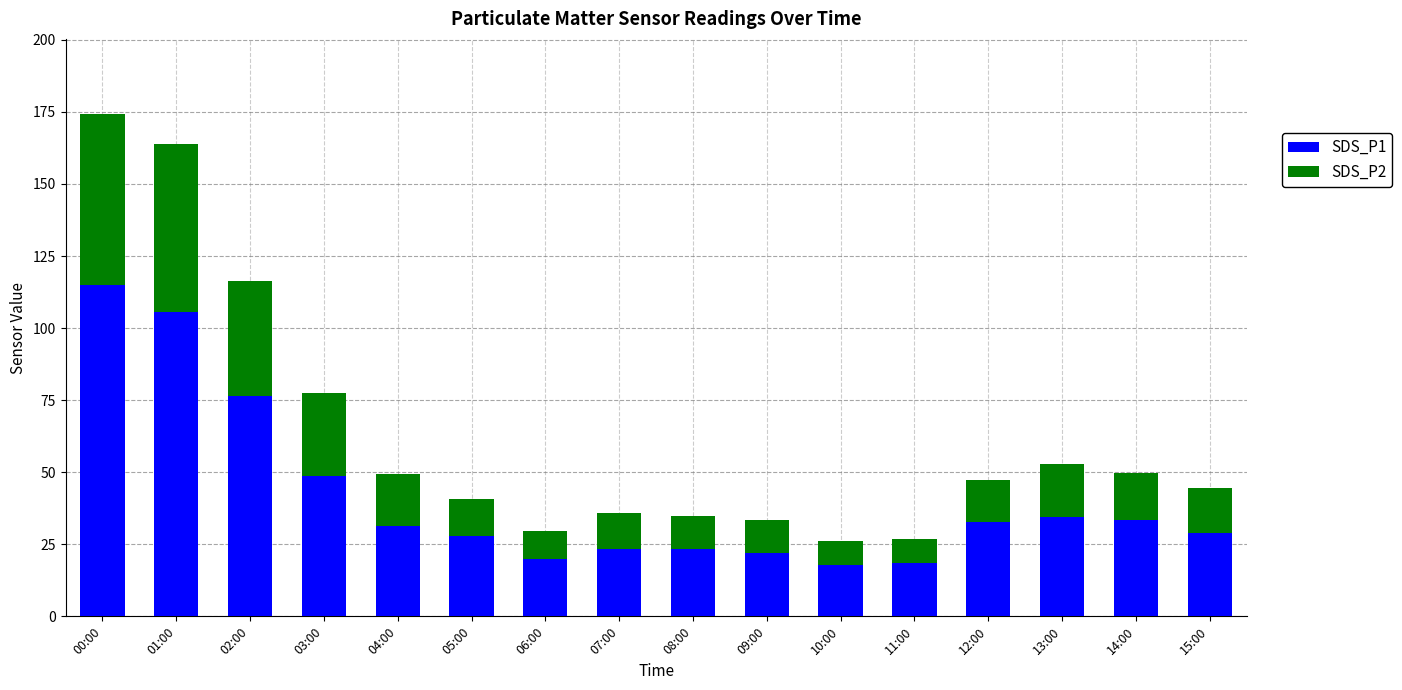

What is the average value of the SDS_P1 series?

41.2